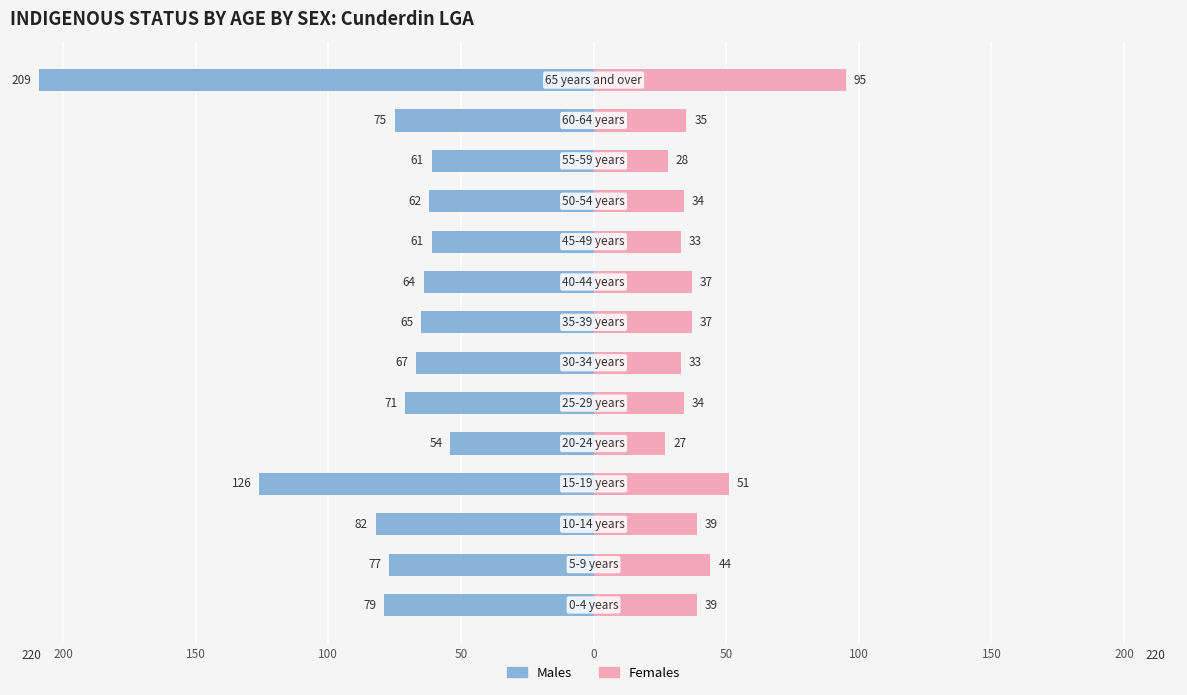

What is the difference between the maximum and minimum values in the Males series?

155